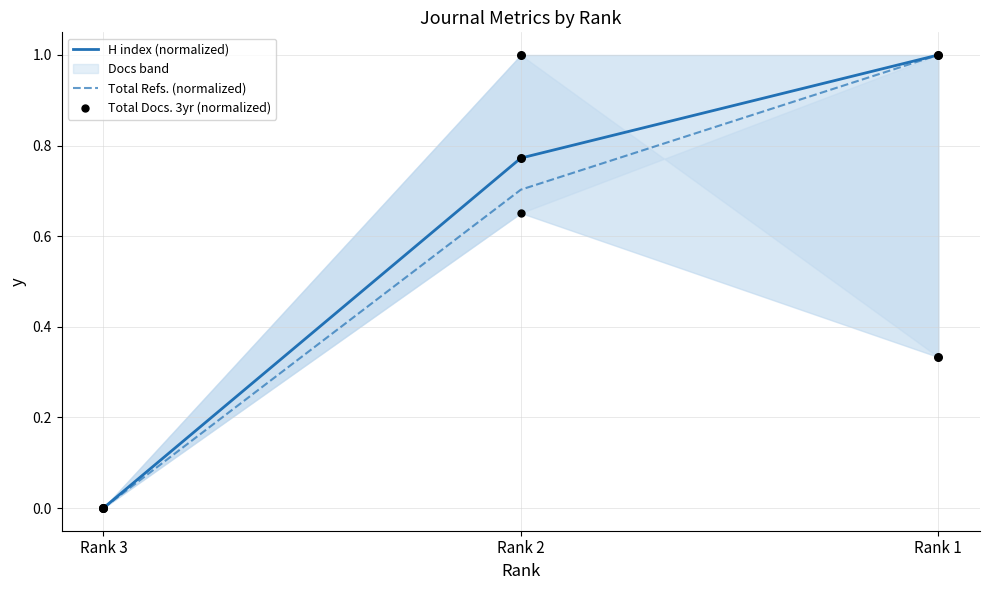

Which series has the largest total across all categories?

H index (normalized)